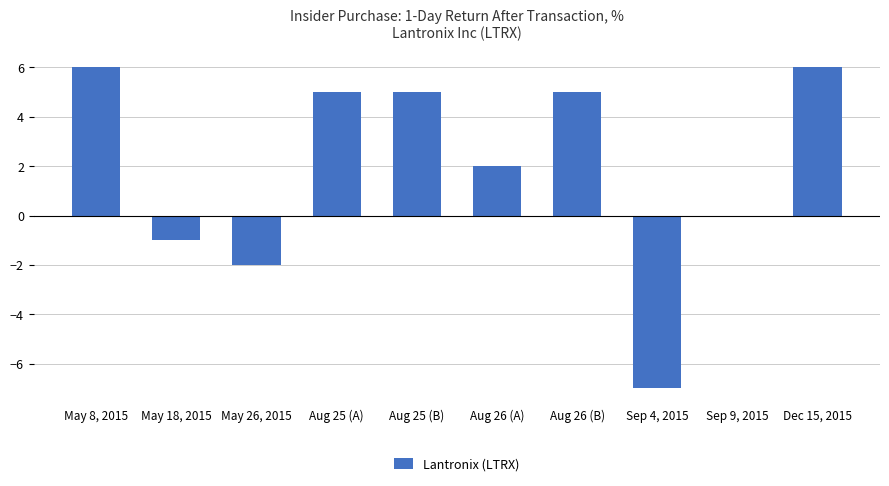

What is the sum of all values?

19